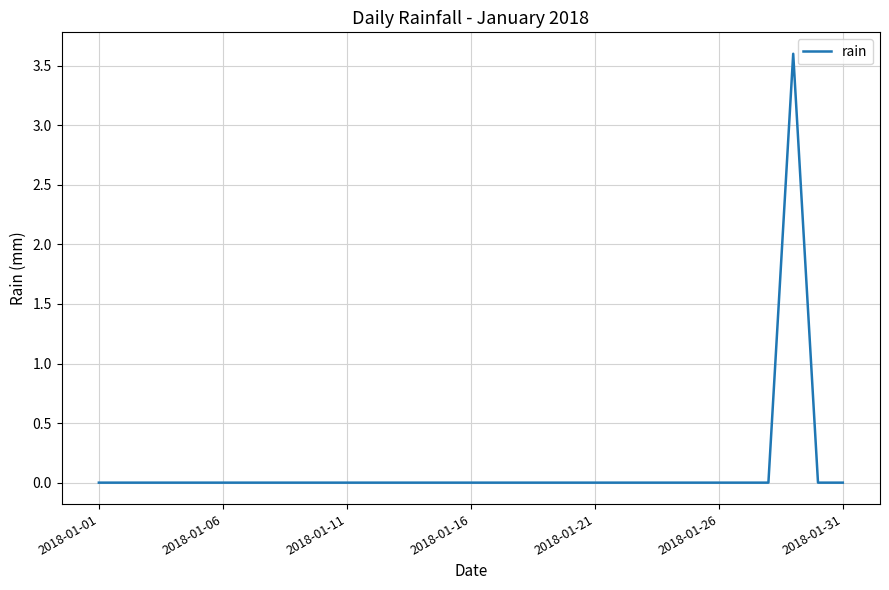

What is the difference between the maximum and minimum values?

3.6